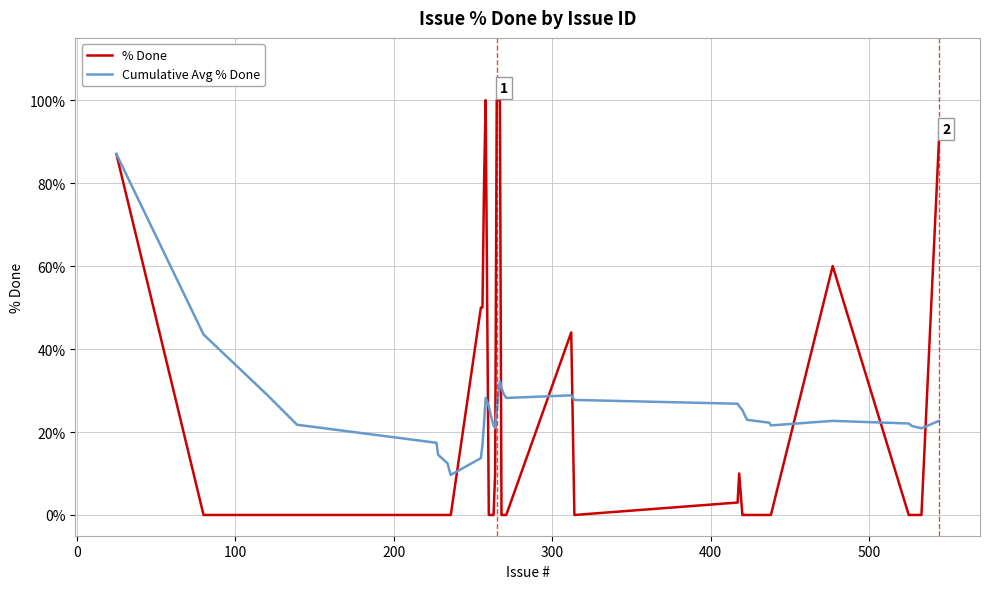

What is the average value of the Cumulative Avg % Done series?

25.1